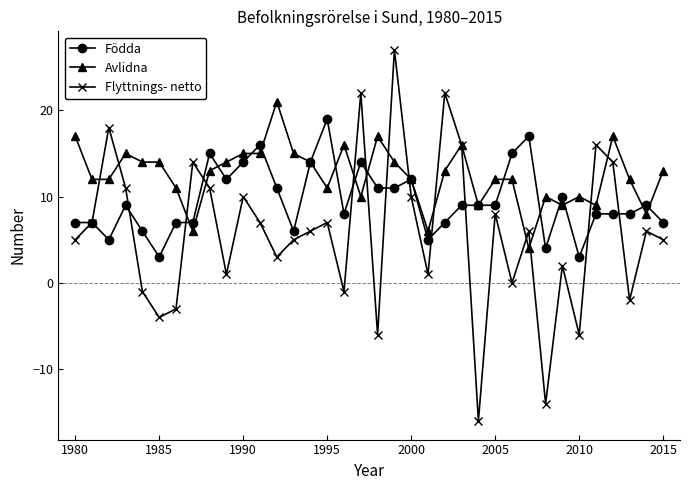

What is the average value of the Födda series?

10